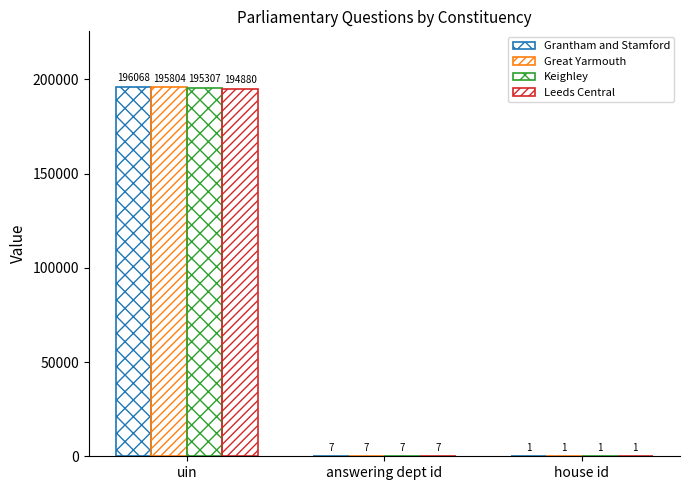

How many distinct data groups are displayed?

4